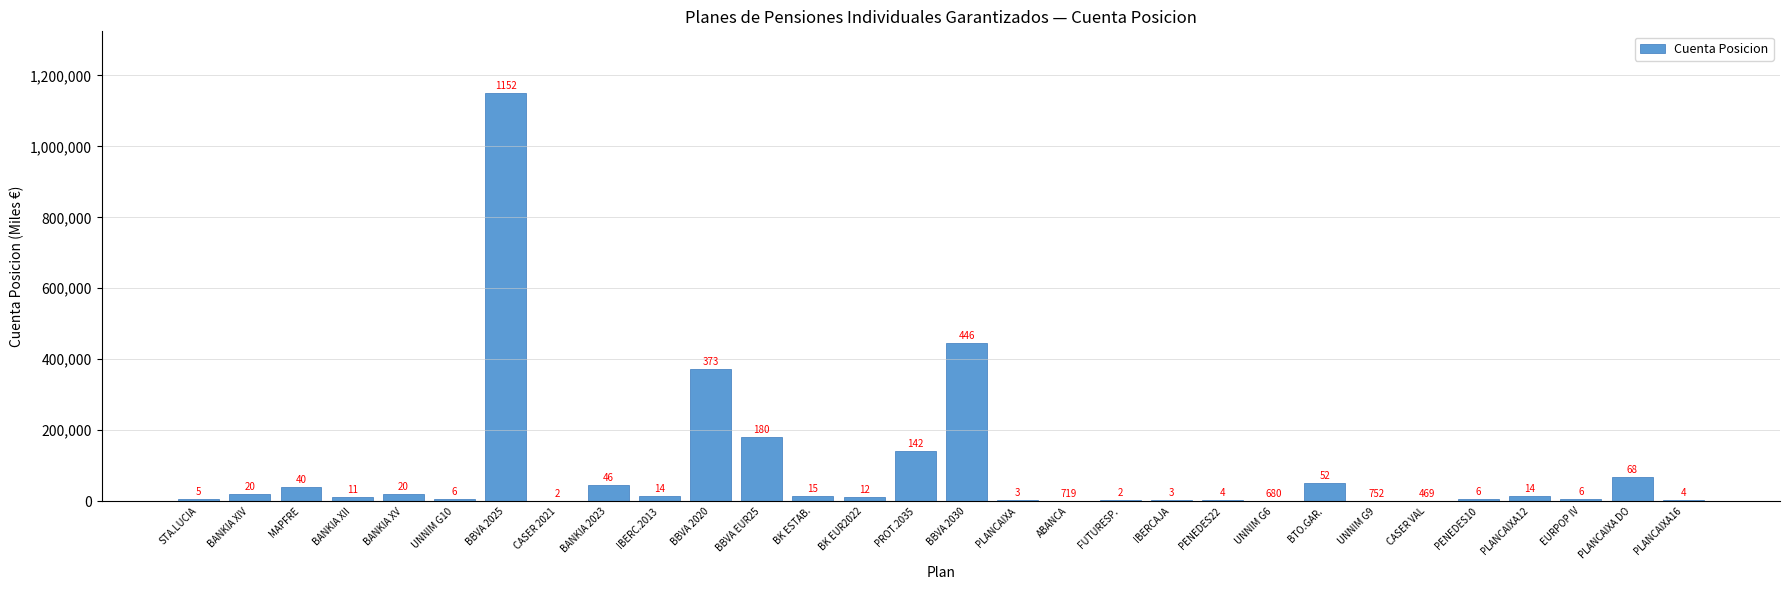

Are the bars horizontal?

No